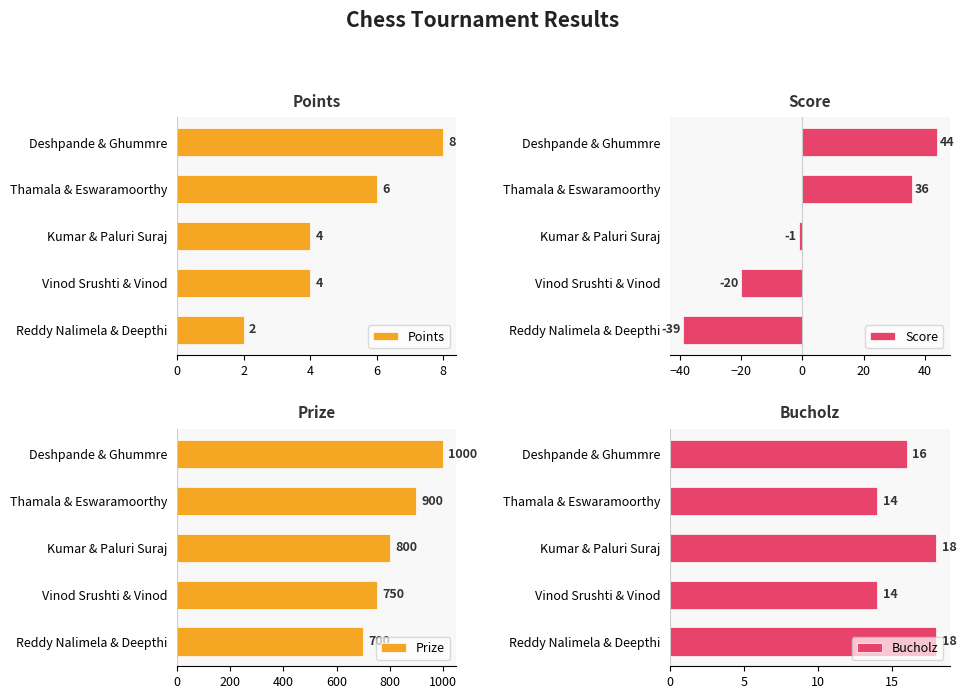

List the series in order of their peak value, lowest first.

Points, Bucholz, Score, Prize